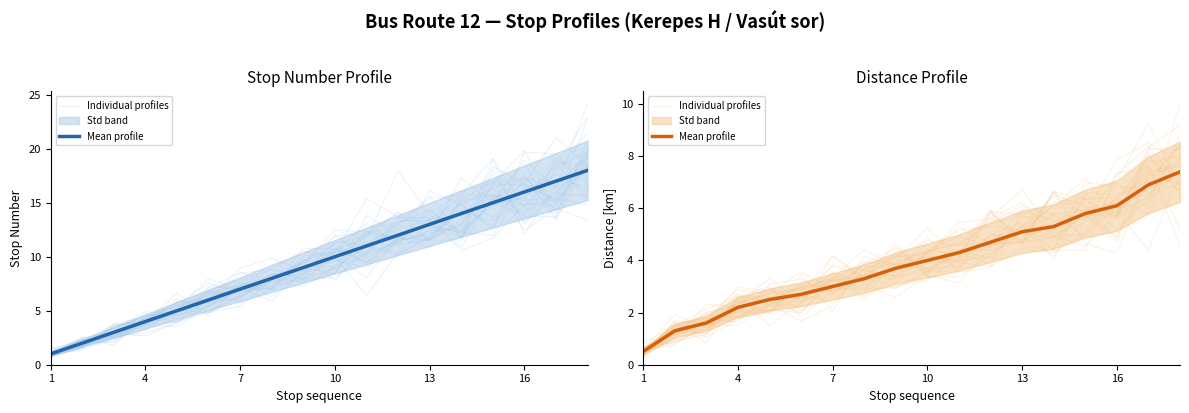

Does the chart display data point markers on the line(s)?

No